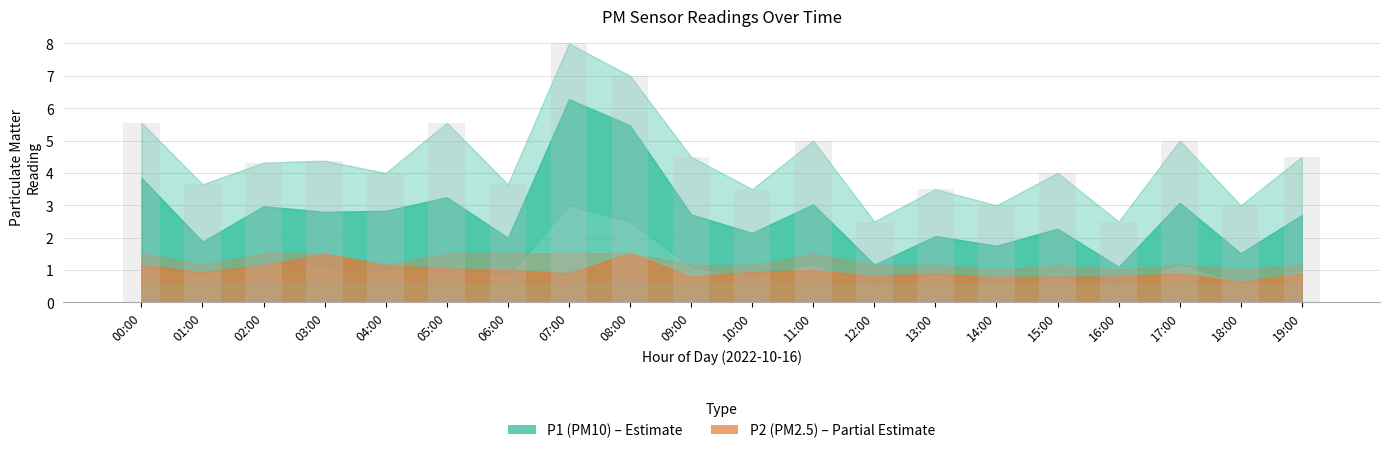

What is the minimum value shown in the chart?

2.5